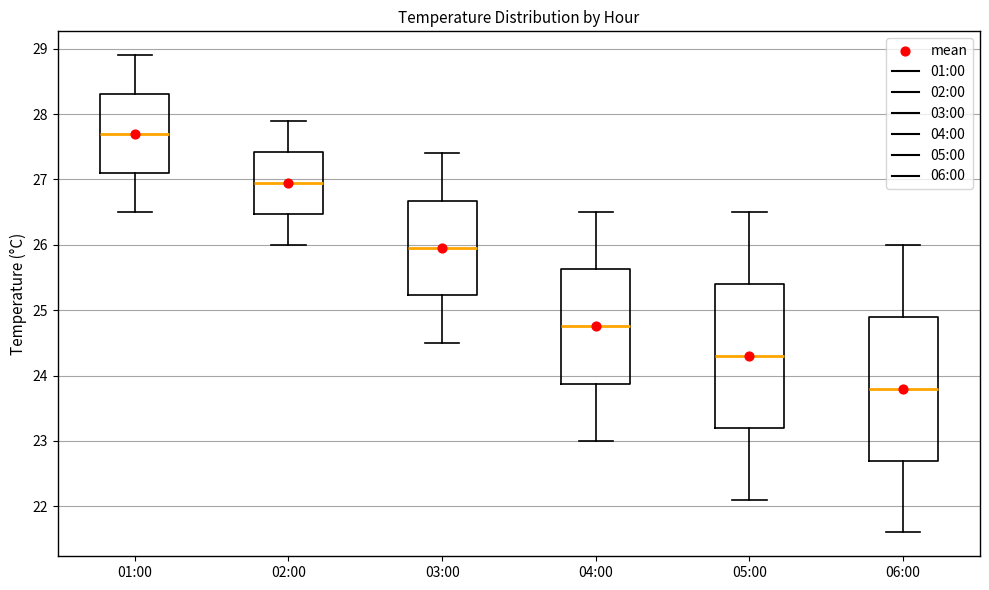

Reading left to right, read every box against the y-axis: the position of its median line, the range the box covers, and the ends of its whiskers. The values are not printed on the chart, so give them approximately, as read against the axis.

01:00: median 27.7, box 27.1 to 28.3, whiskers 26.5 to 28.9
02:00: median 27.0, box 26.5 to 27.4, whiskers 26.0 to 27.9
03:00: median 26.0, box 25.2 to 26.7, whiskers 24.5 to 27.4
04:00: median 24.8, box 23.9 to 25.6, whiskers 23.0 to 26.5
05:00: median 24.3, box 23.2 to 25.4, whiskers 22.1 to 26.5
06:00: median 23.8, box 22.7 to 24.9, whiskers 21.6 to 26.0